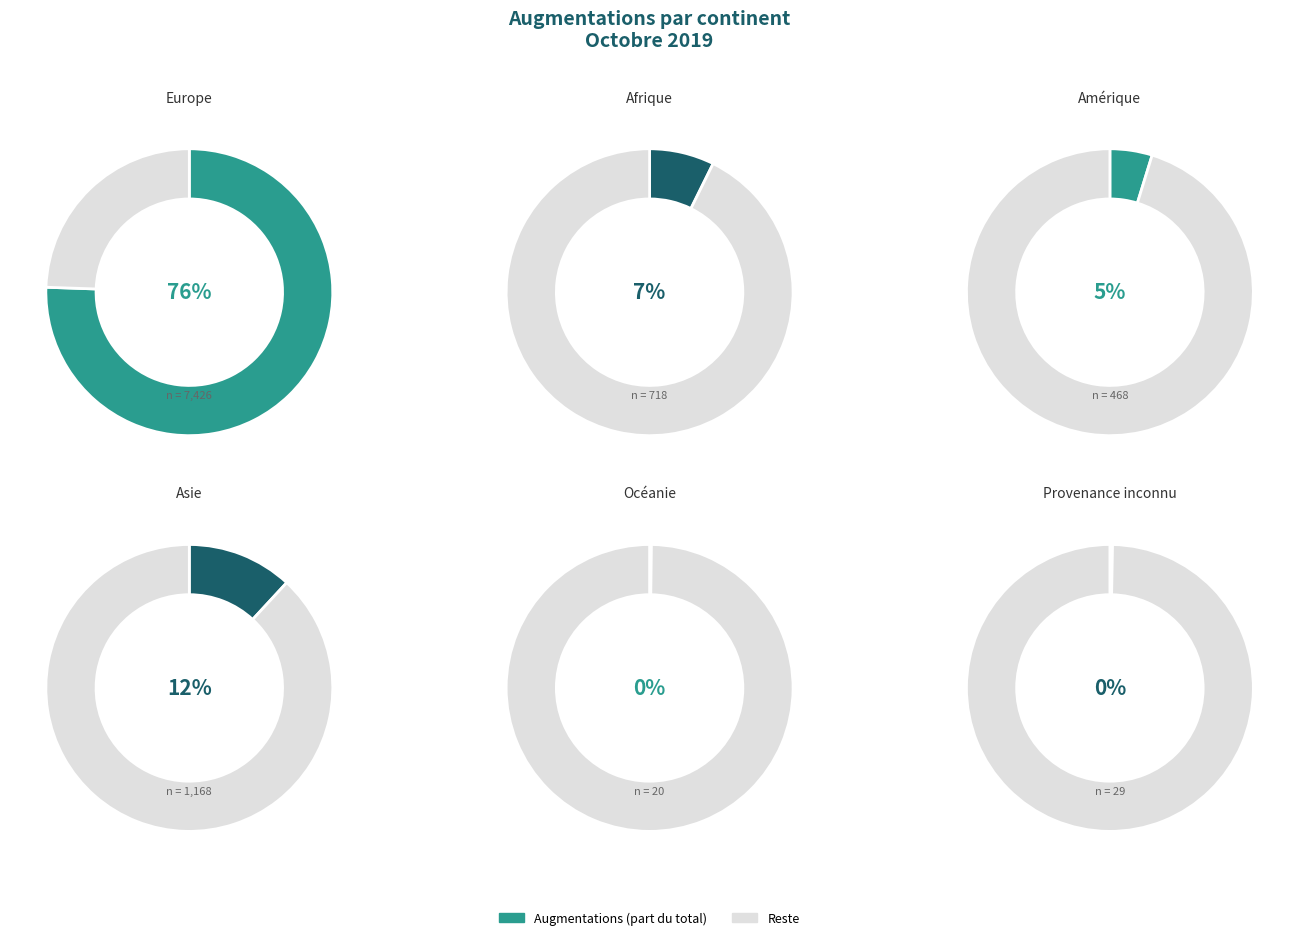

Which series changed the most between Océanie and Provenance inconnu?

Augmentations